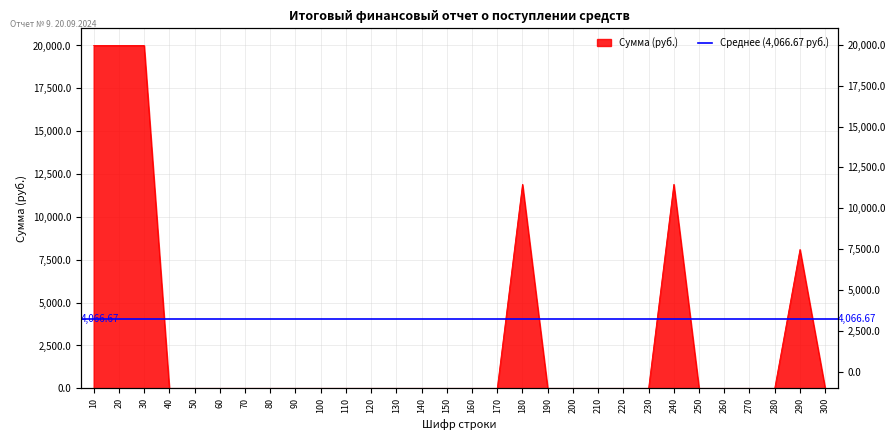

Reading left to right, what are all the values shown in this chart?

20000	20000	20000	0	0	0	0	0	0	0	0	0	0	0	0	0	0	11900	0	0	0	0	0	11900	0	0	0	0	8100	0